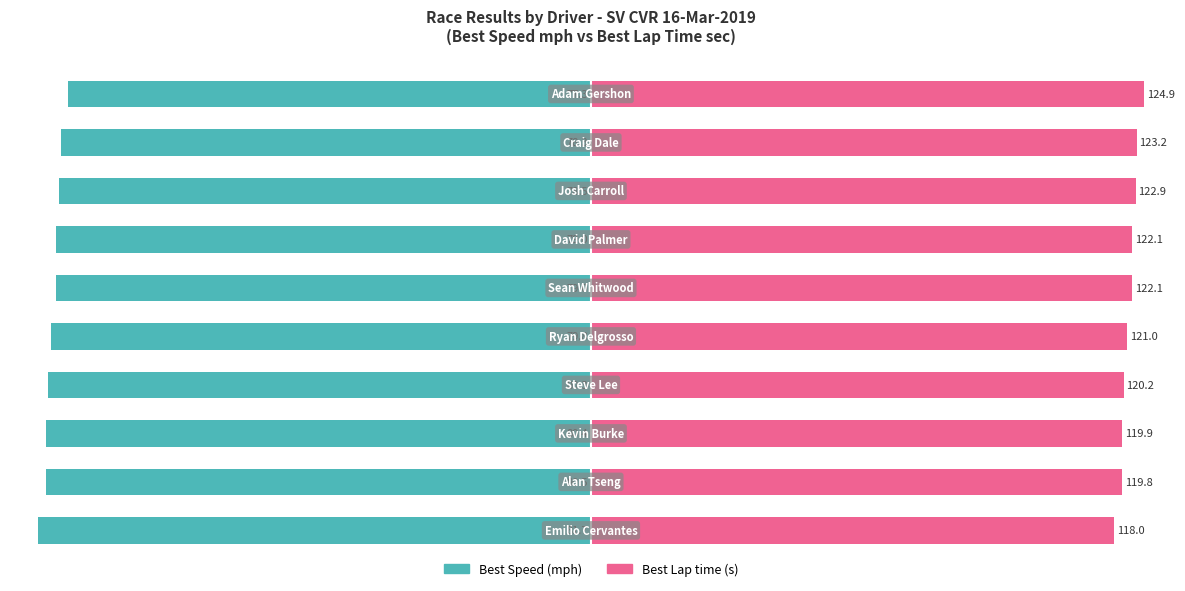

How many data points in Best Speed are above -96?

2